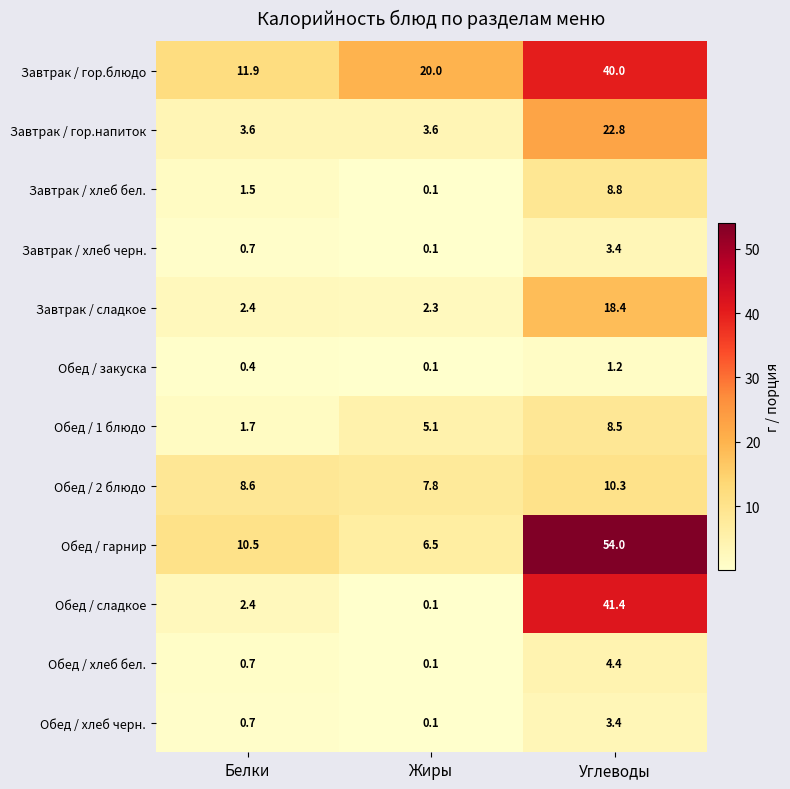

List the labels in order of Обед / хлеб черн. value, smallest first.

Жиры, Белки, Углеводы